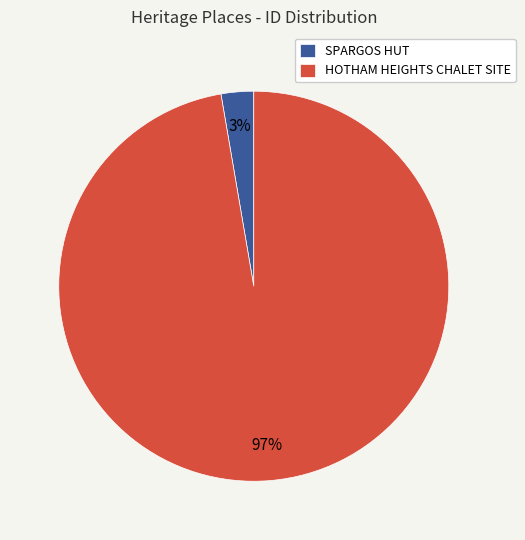

True or false: HOTHAM HEIGHTS CHALET SITE accounts for 97% of the total.

True